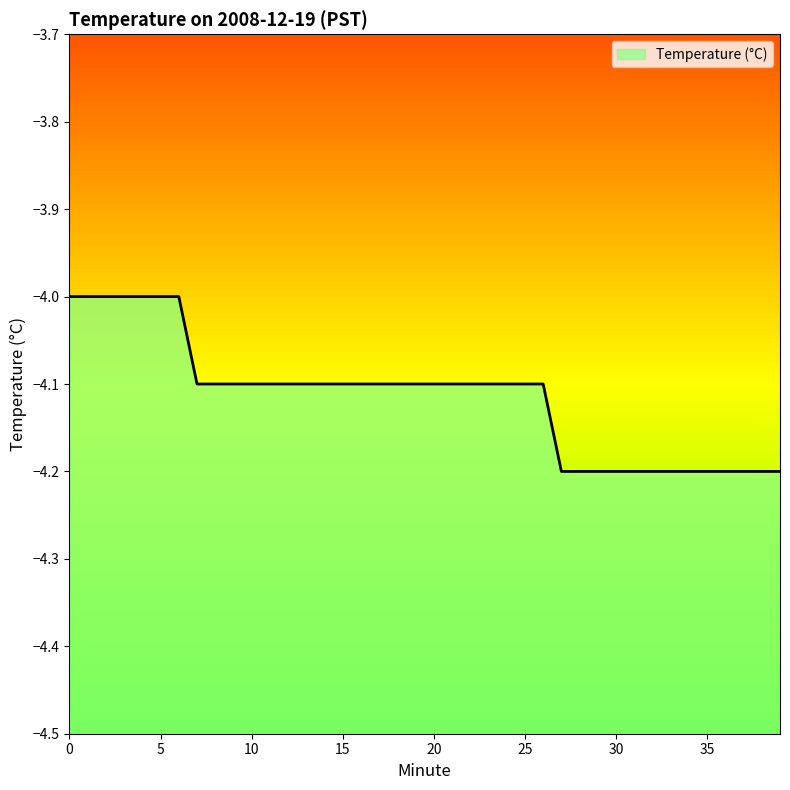

What is the greatest value displayed?

-4.0